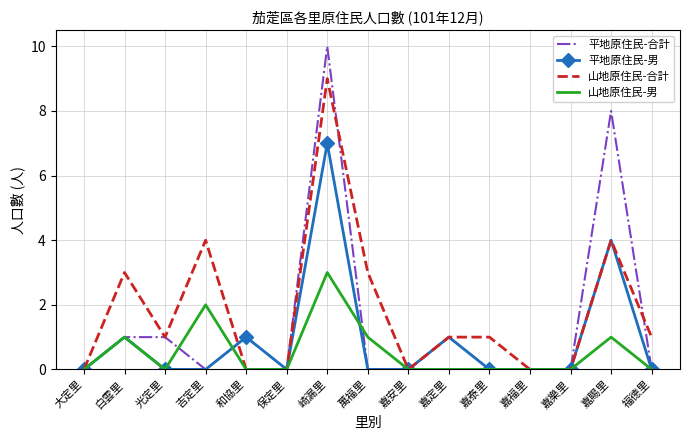

At which category is the sum across all series the highest?

崎漏里